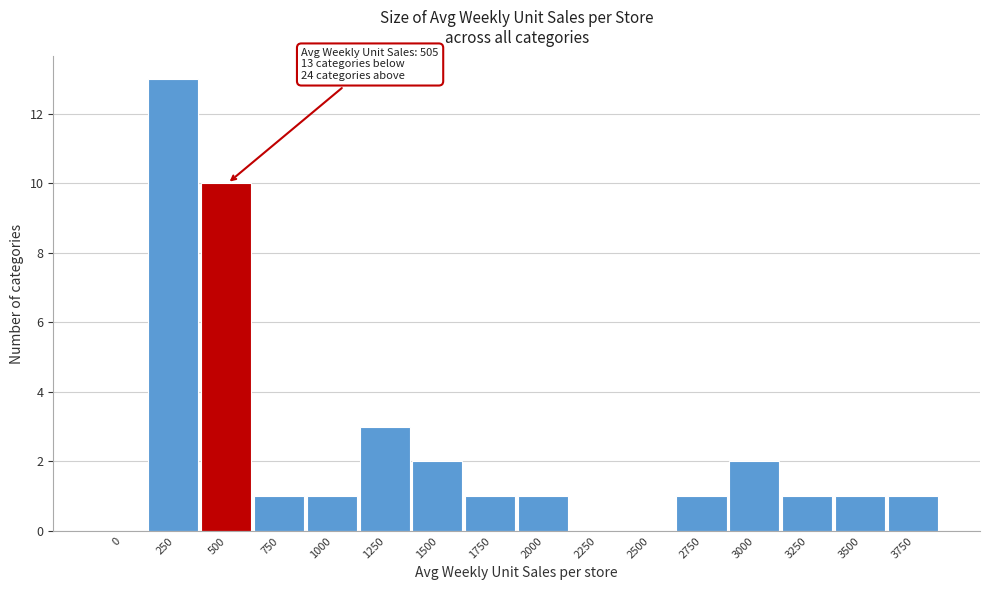

Reading left to right, extract all data points from this chart.

0=0	250=13	500=10	750=1	1000=1	1250=3	1500=2	1750=1	2000=1	2250=0	2500=0	2750=1	3000=2	3250=1	3500=1	3750=1